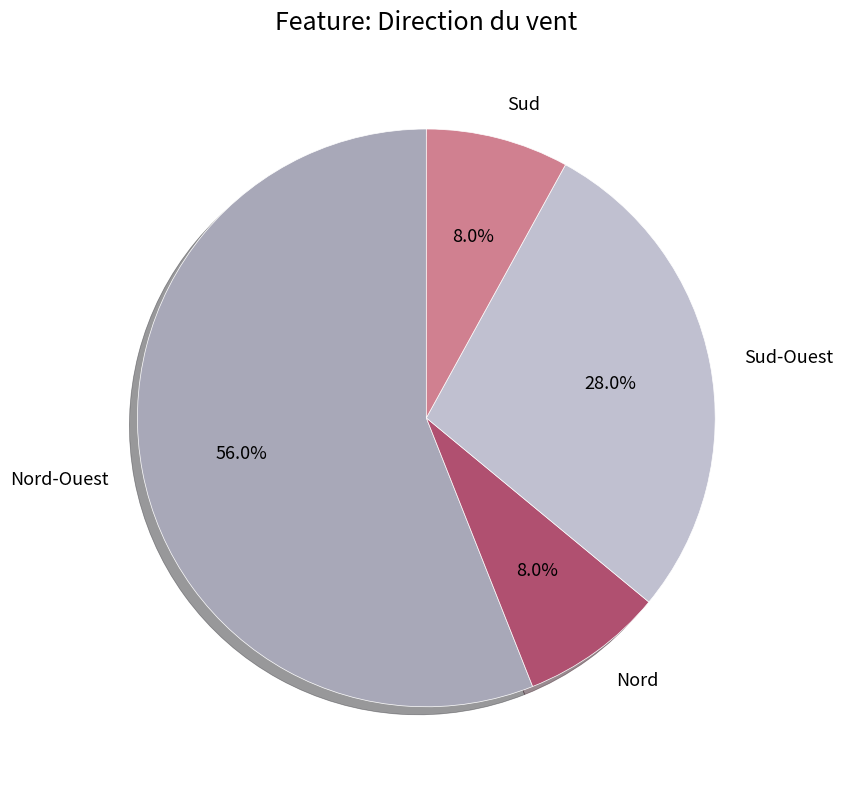

Which category has the biggest portion of the pie?

Nord-Ouest